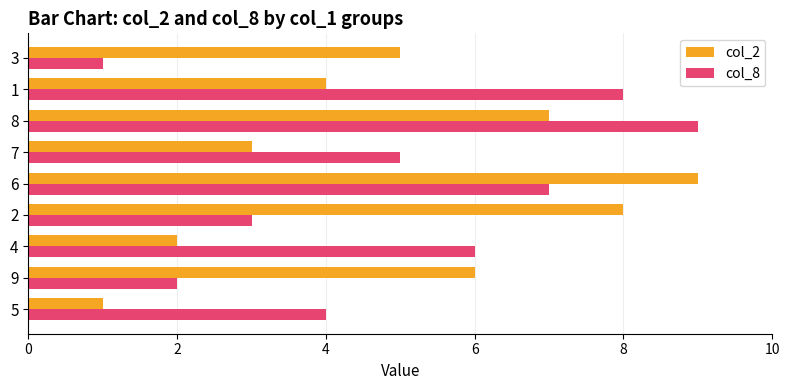

What is the maximum value shown in the chart?

9